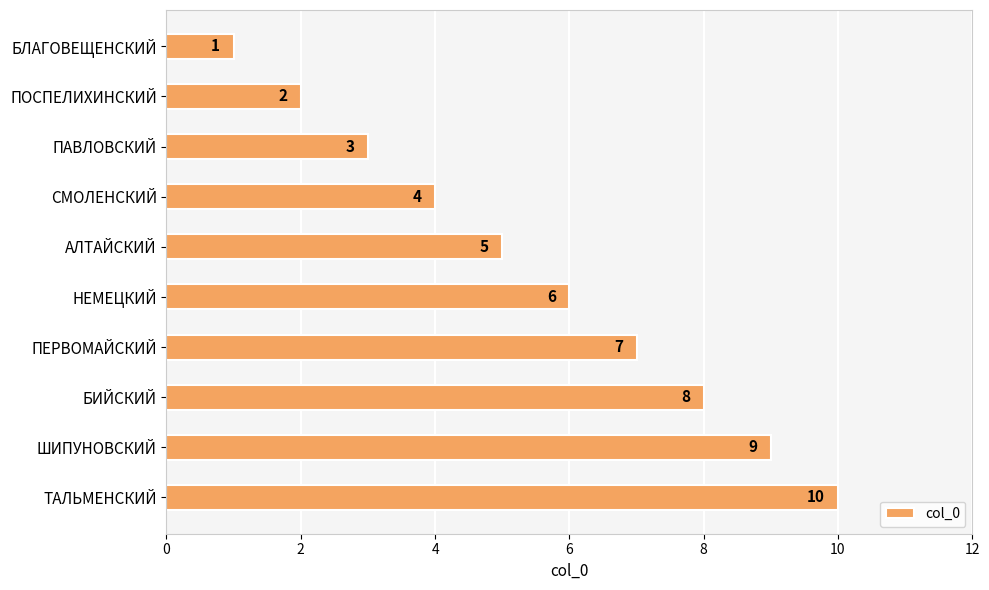

True or false: the data shows 2 at СМОЛЕНСКИЙ.

False